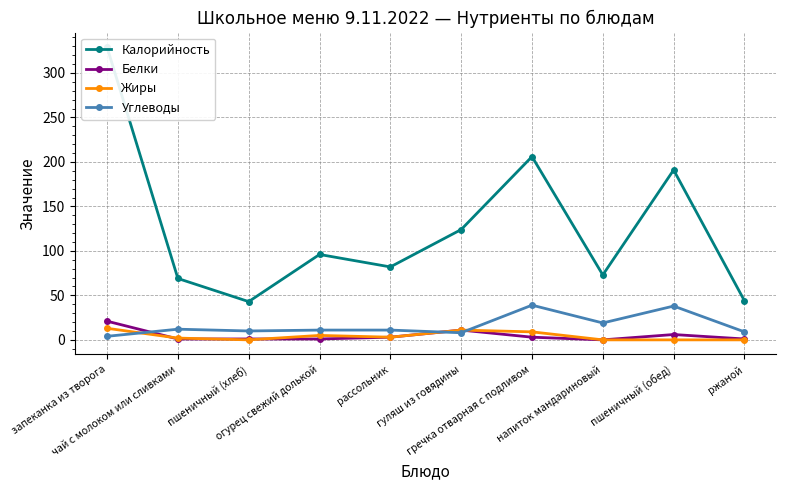

At which category is the sum across all series the highest?

запеканка из творога